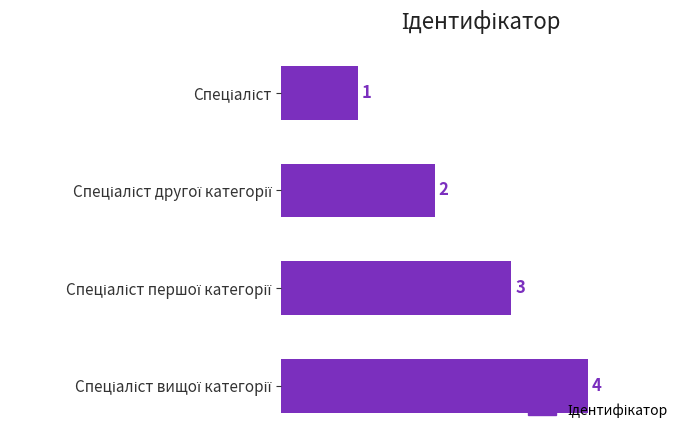

How many values are between 2 and 4?

3